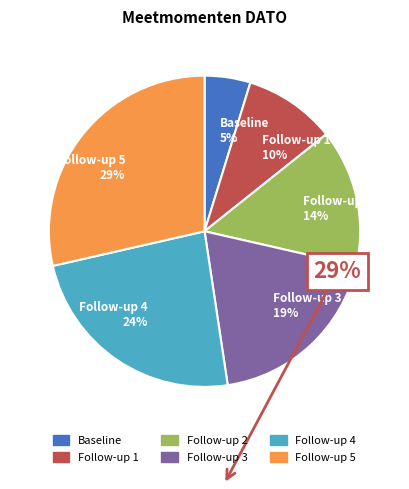

How many segments does this pie chart have?

6